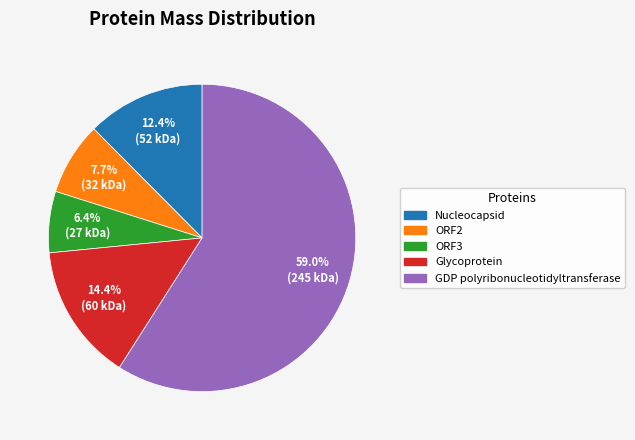

What is the ratio of the value at GDP polyribonucleotidyltransferase to the value at ORF2?

7.7